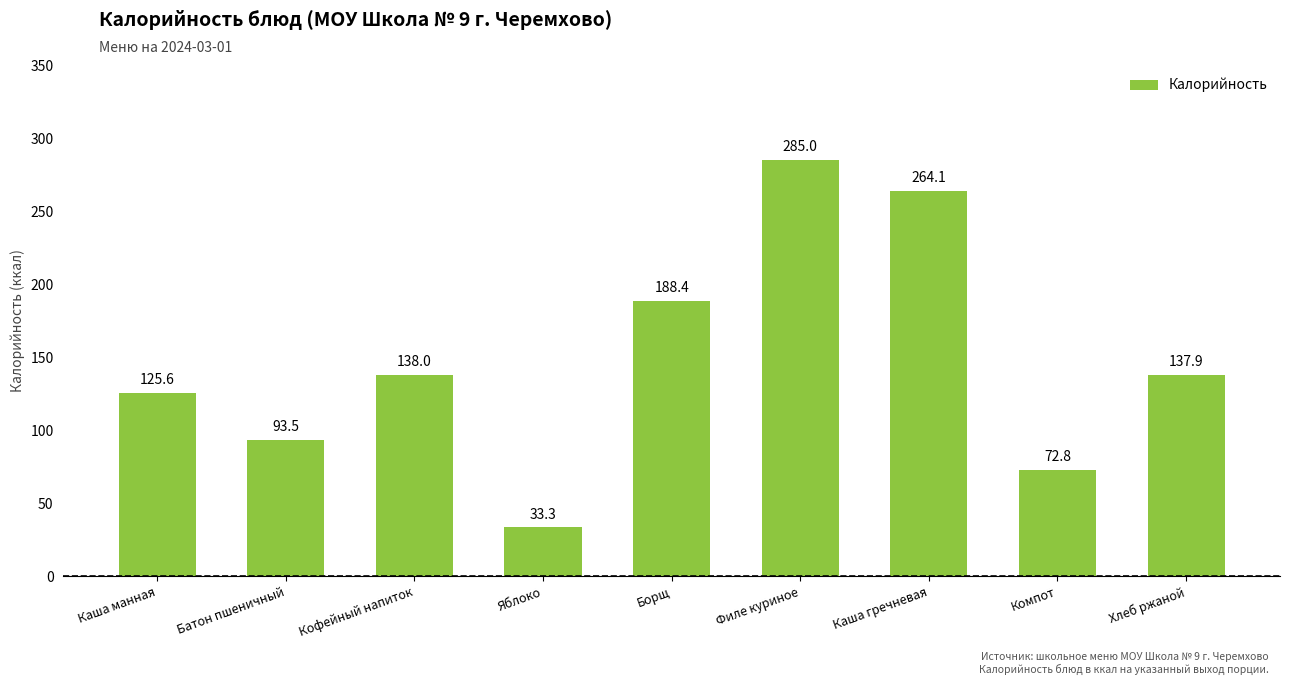

What is the label of the 1st bar from the right?

Хлеб ржаной